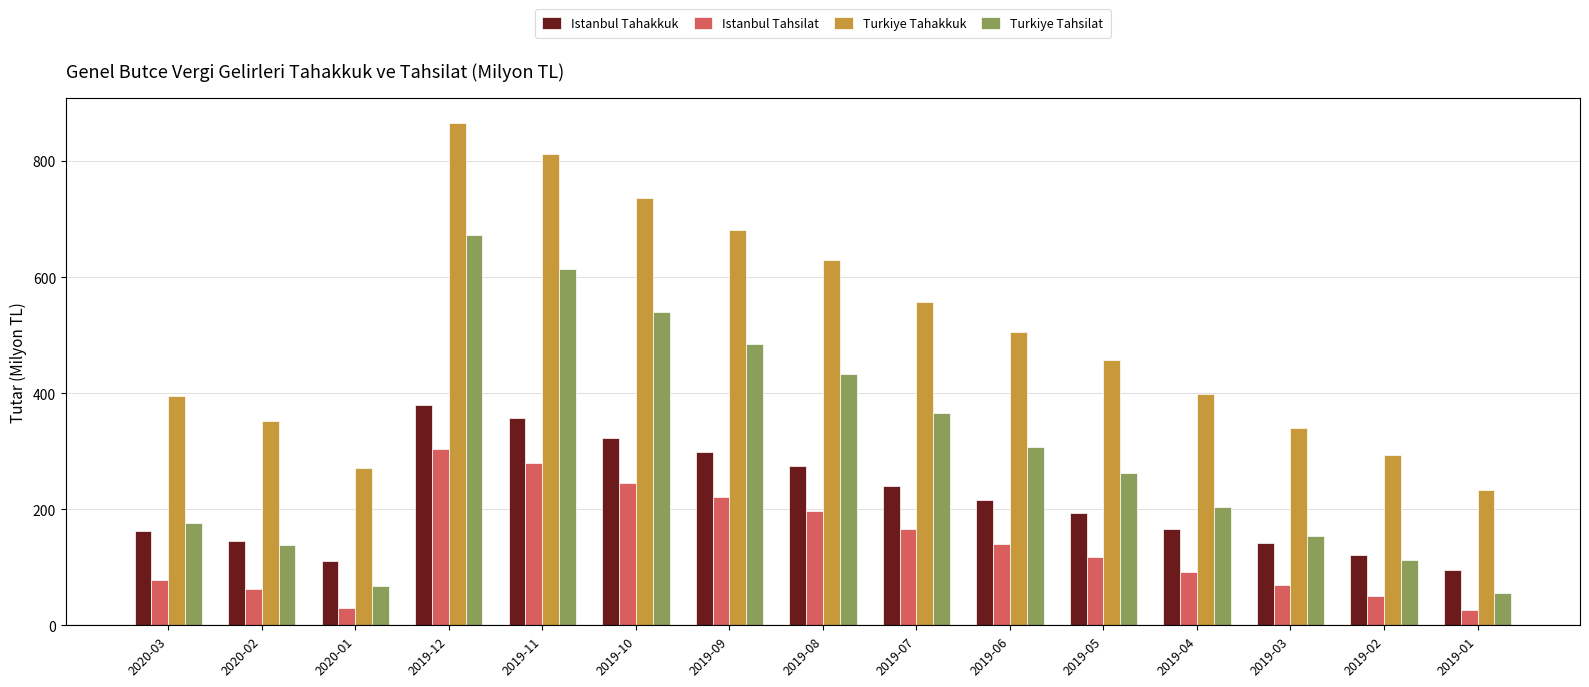

What is the spread (max minus min) of values at 2019-04?

306.2